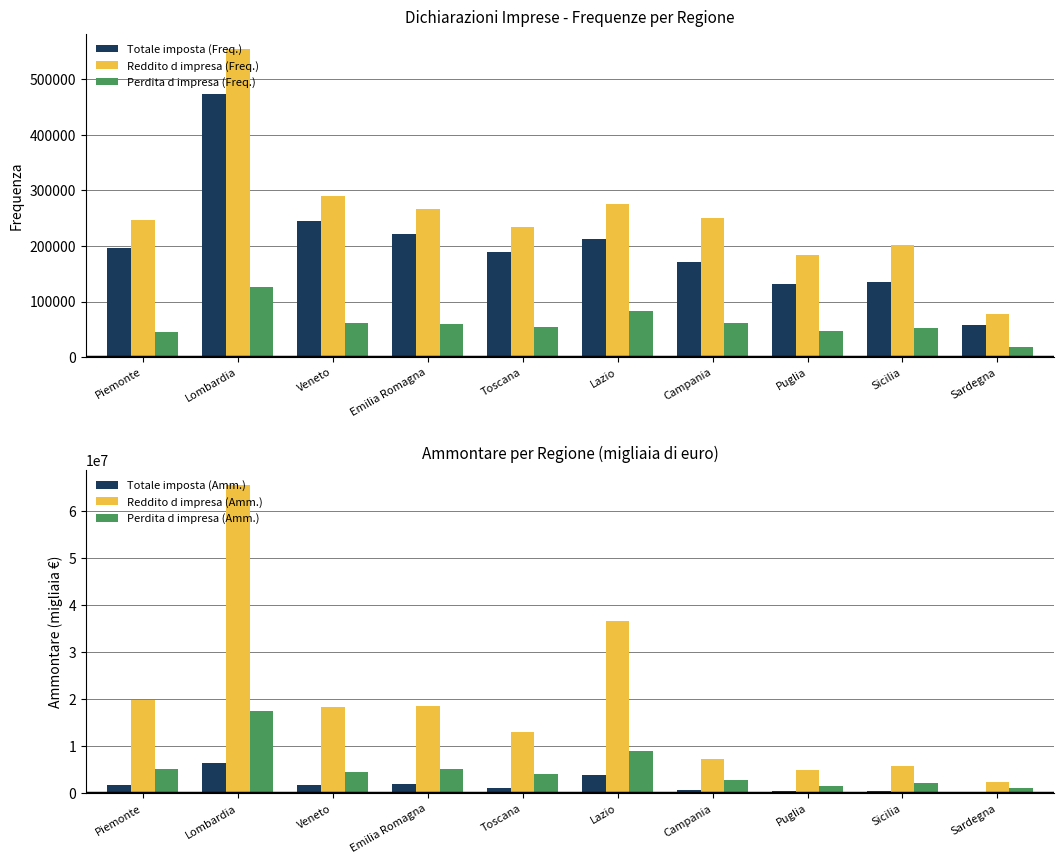

At Puglia, list the series in order from smallest to largest.

Perdita d impresa (Freq.), Totale imposta (Freq.), Reddito d impresa (Freq.), Totale imposta (Amm.), Perdita d impresa (Amm.), Reddito d impresa (Amm.)